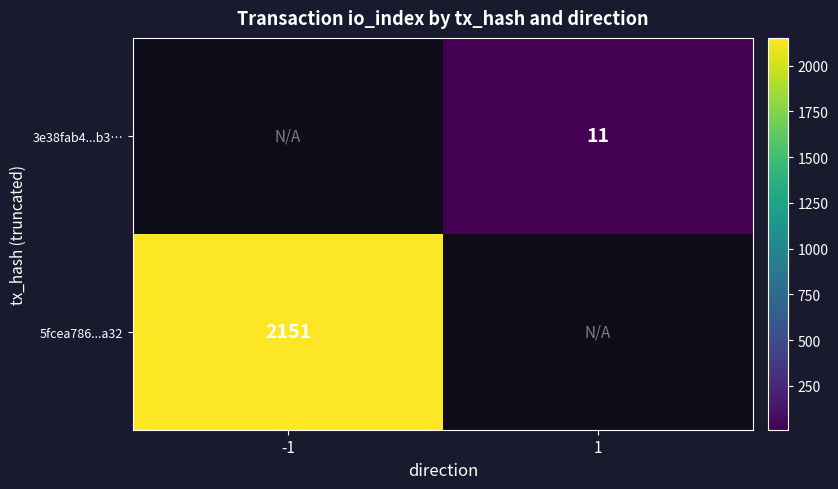

At how many categories does at least one series exceed 576?

1